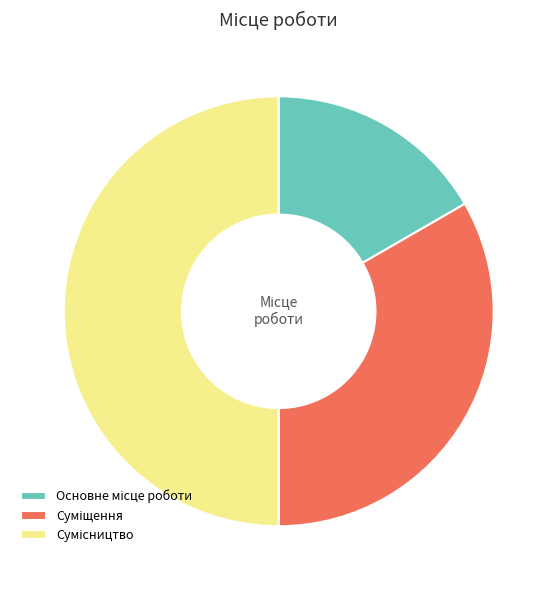

To the nearest percent, what is the average slice percentage?

33%